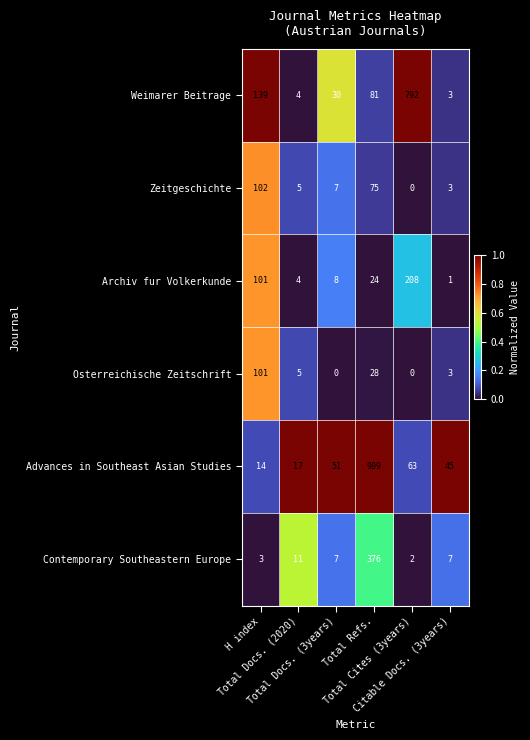

Which series has the largest range (max minus min)?

Advances in Southeast Asian Studies